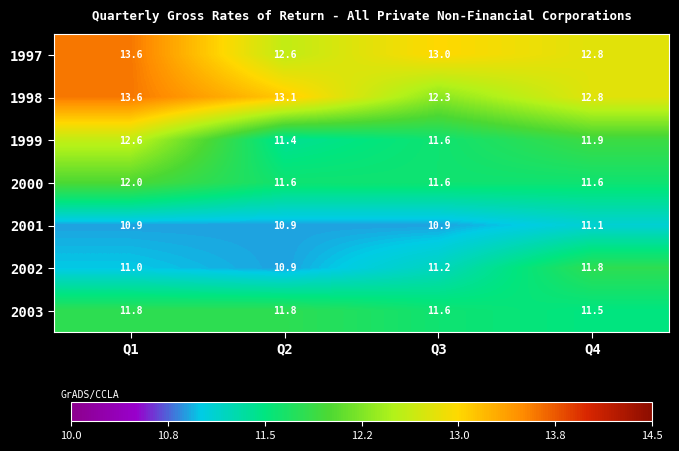

What is the average value of the 2002 series?

11.2